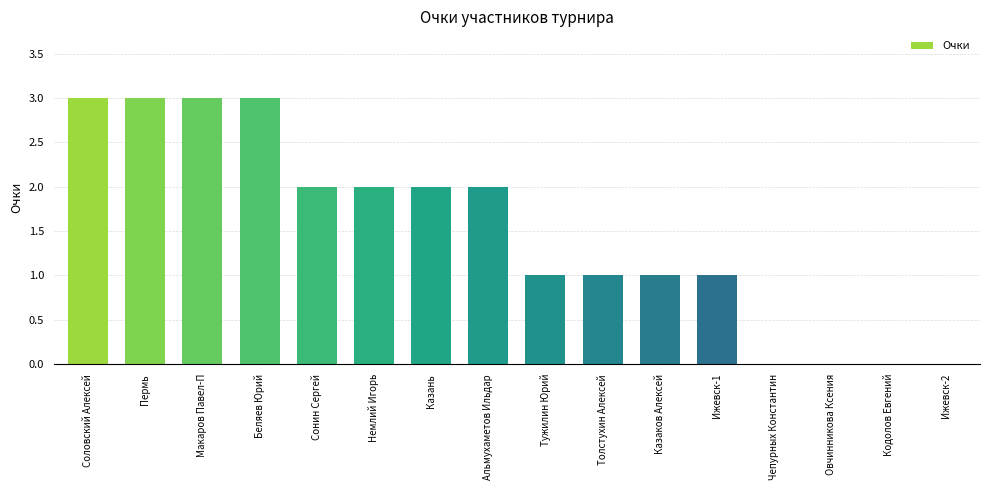

How many categories are shown in the chart?

16